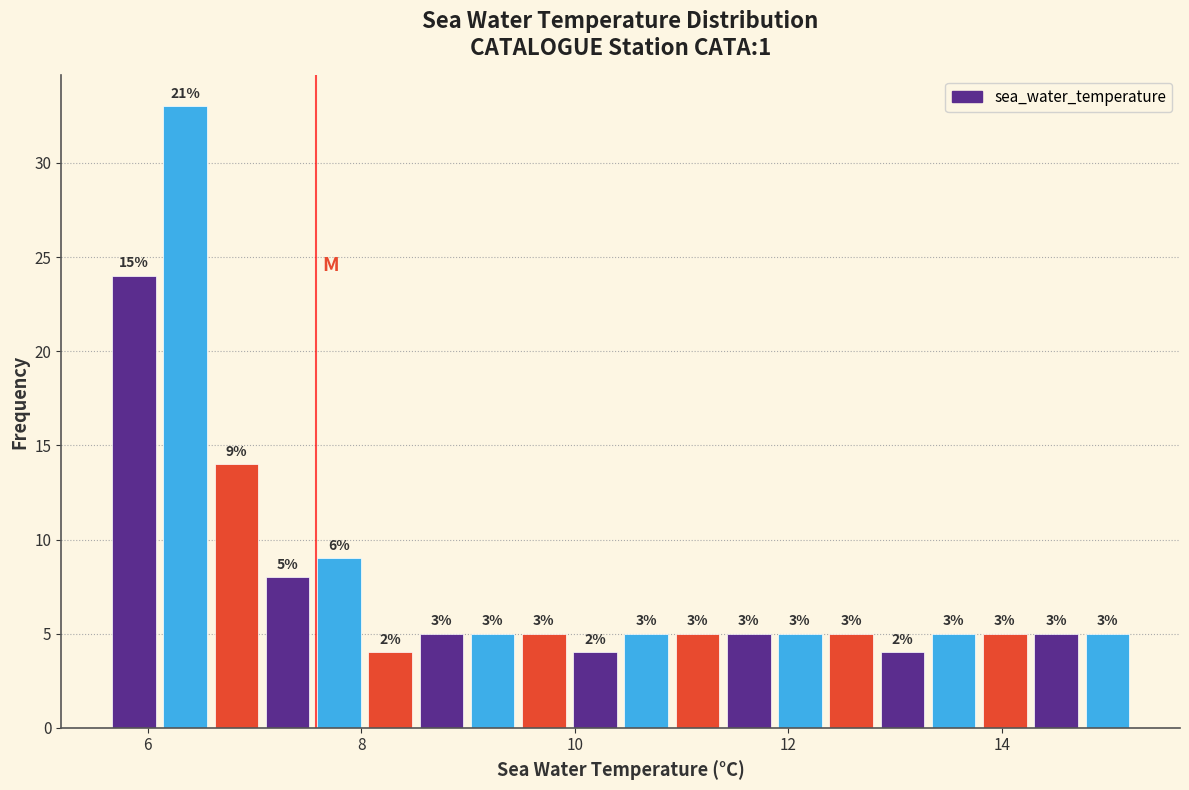

Read against the x-axis, roughly where is the centre of the tallest bar?

6.4